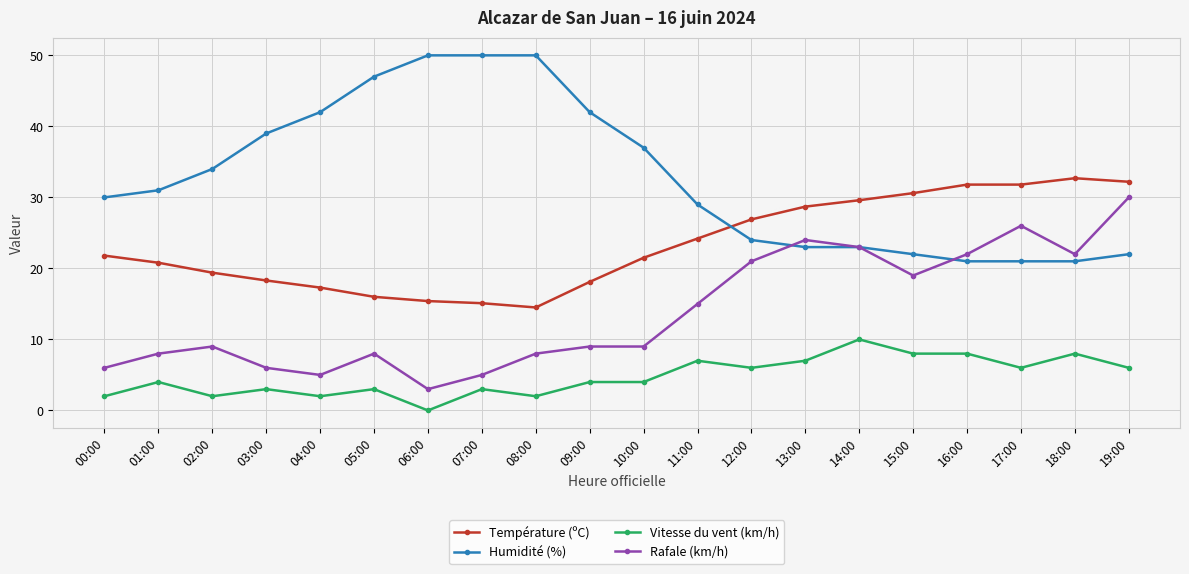

What is the spread (max minus min) of values at 00:00?

28.0